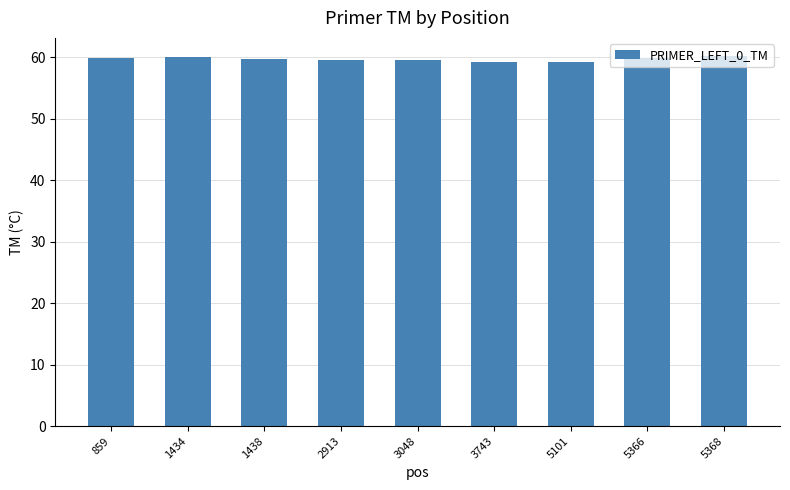

What is the smallest value displayed?

59.2